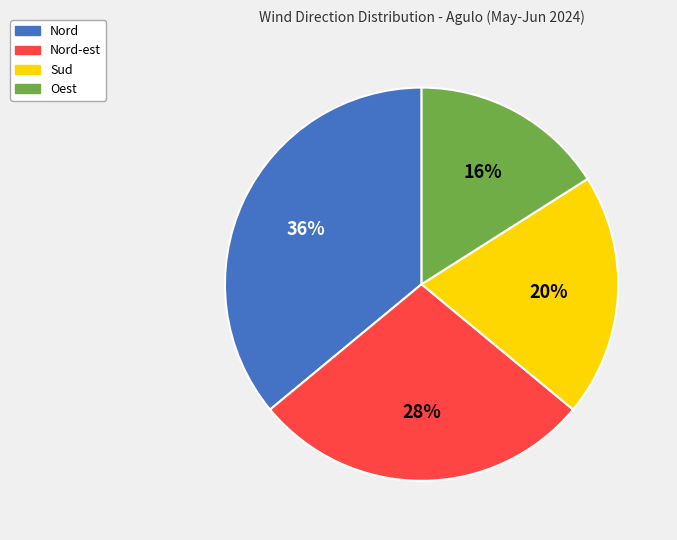

Which has a higher value, Sud or Nord?

Nord